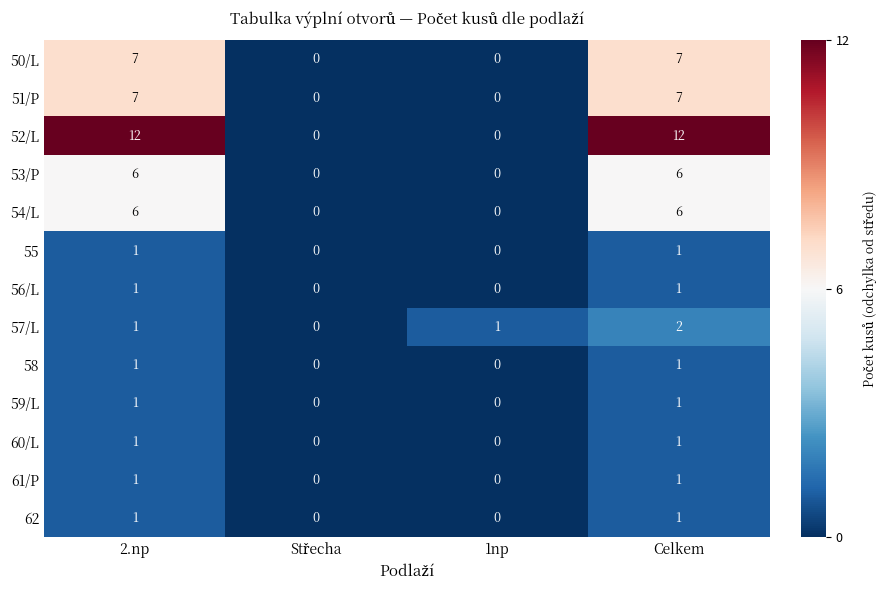

The 58 series shows 0 at 1np. True or false?

True